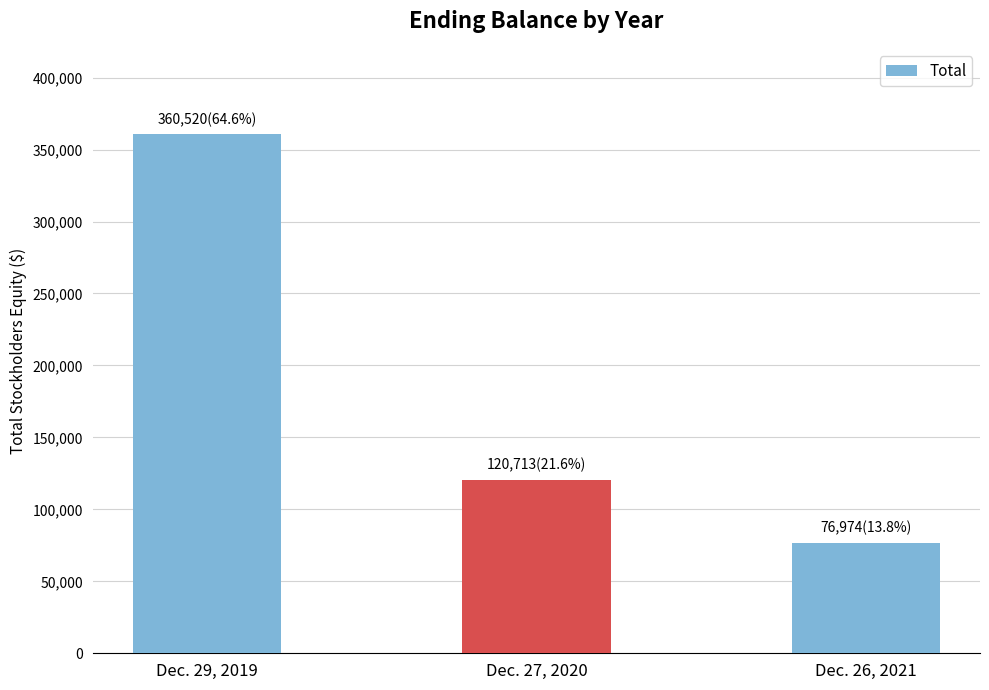

Rank the categories by value from lowest to highest.

Dec. 26, 2021, Dec. 27, 2020, Dec. 29, 2019